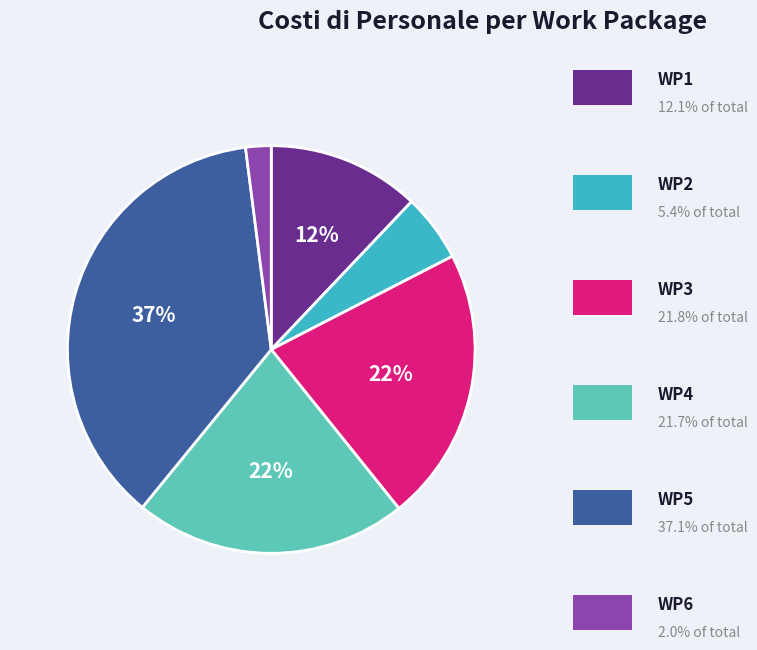

To the nearest percent, what is the average slice percentage?

17%